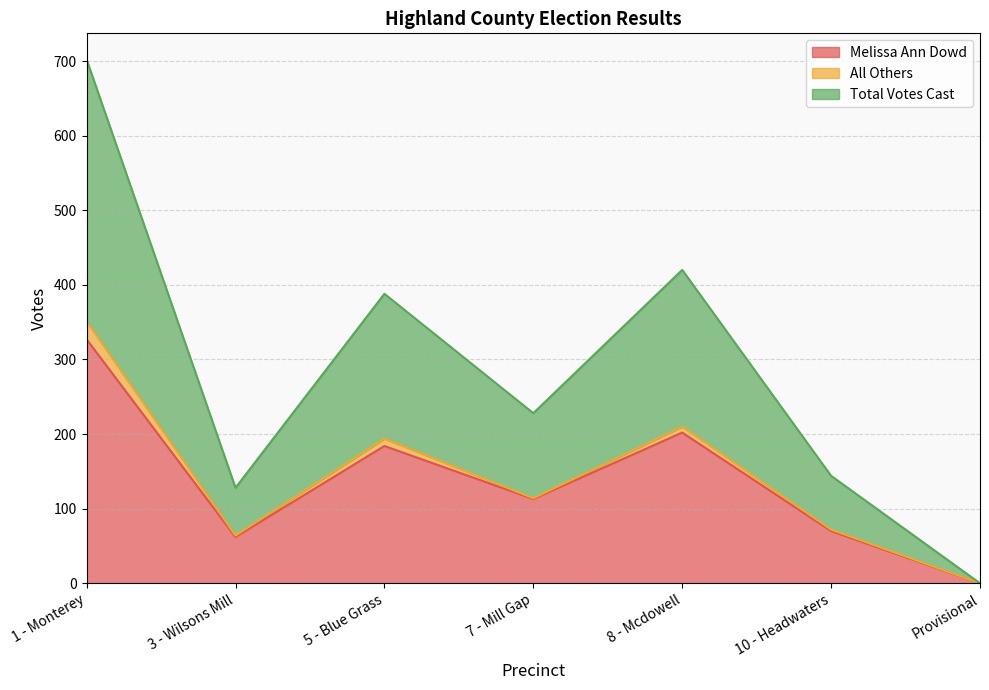

Which has a higher value, 10 - Headwaters or Provisional?

10 - Headwaters